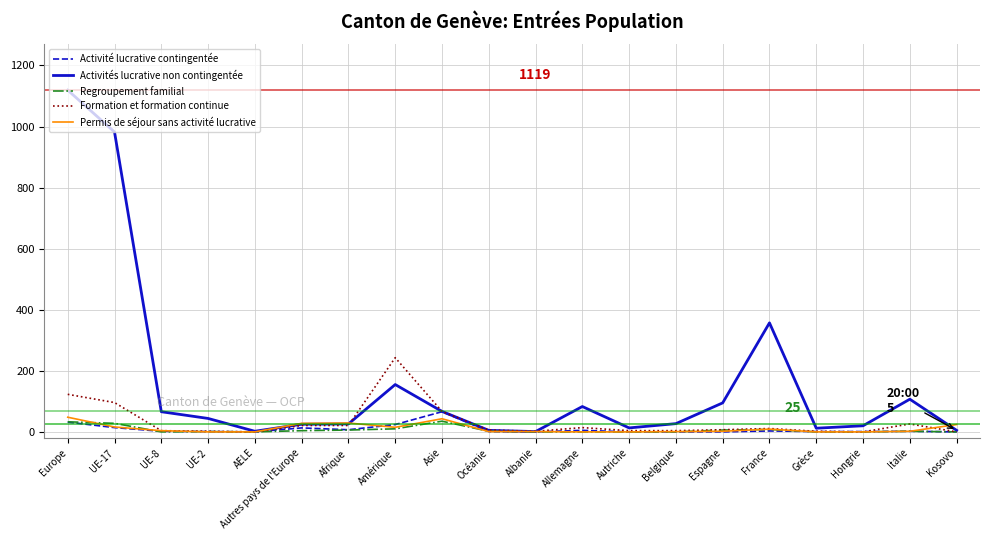

At which category does the chart reach its peak across all series?

Europe